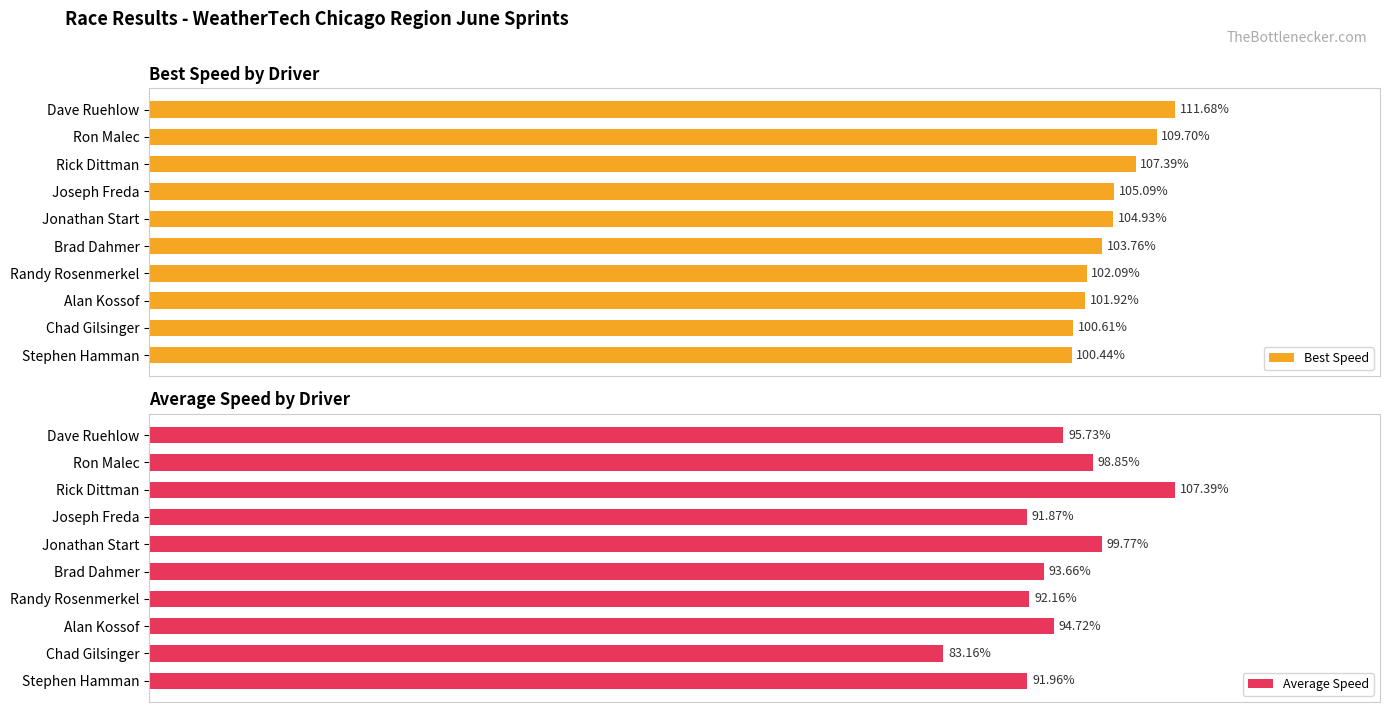

What is the difference between the second highest and second lowest values in the Best Speed series?

9.1